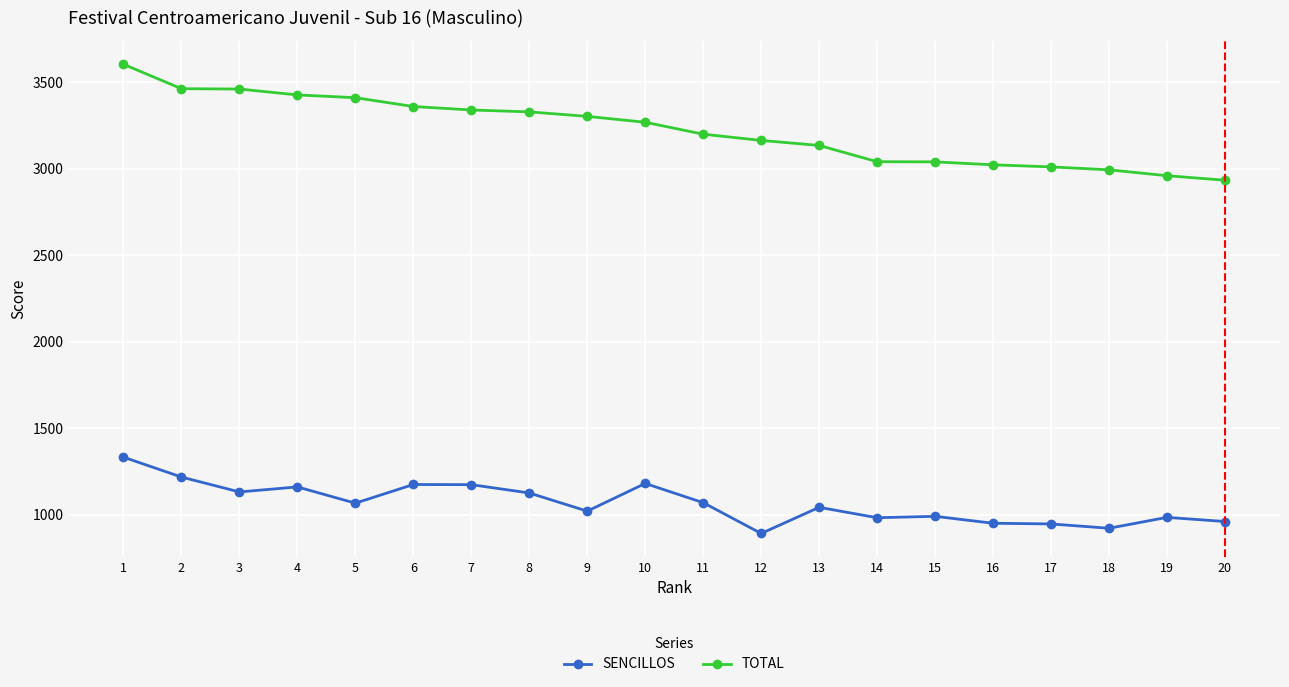

Which series changed the most between 3 and 16?

TOTAL